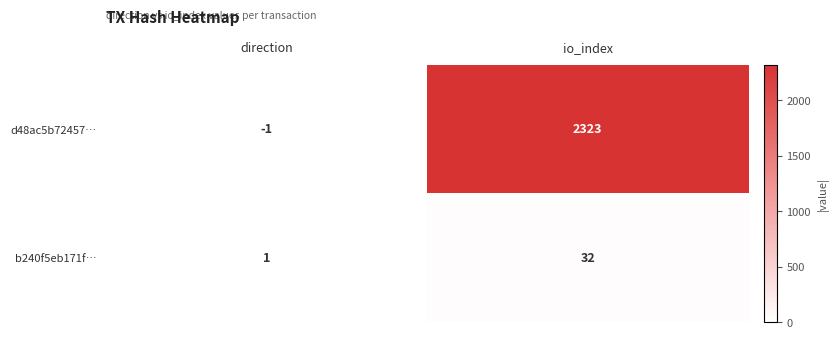

True or false: d48ac5b72457… has a value of 2323 at io_index.

True